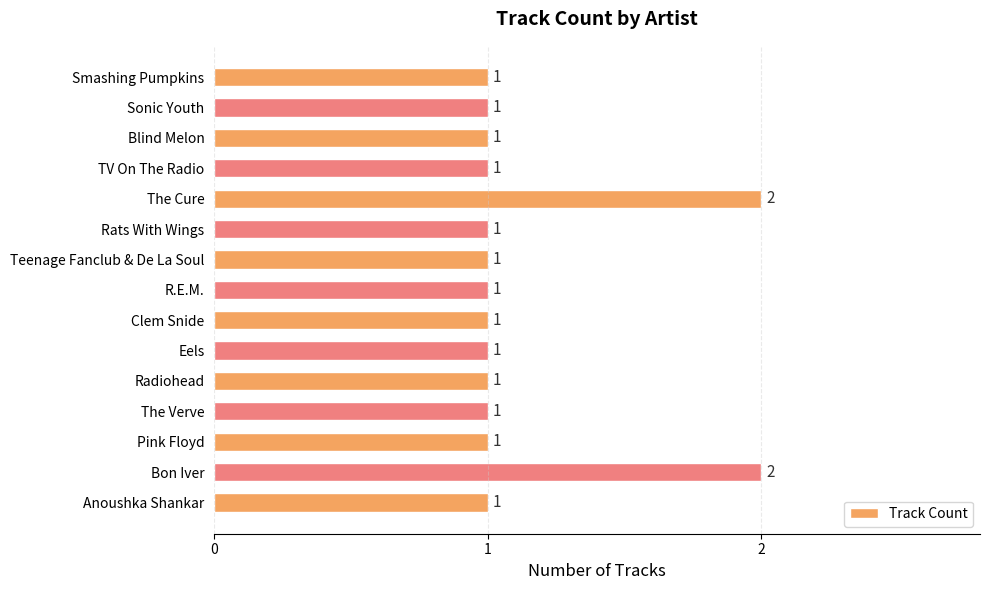

How many values are between 1 and 2?

15